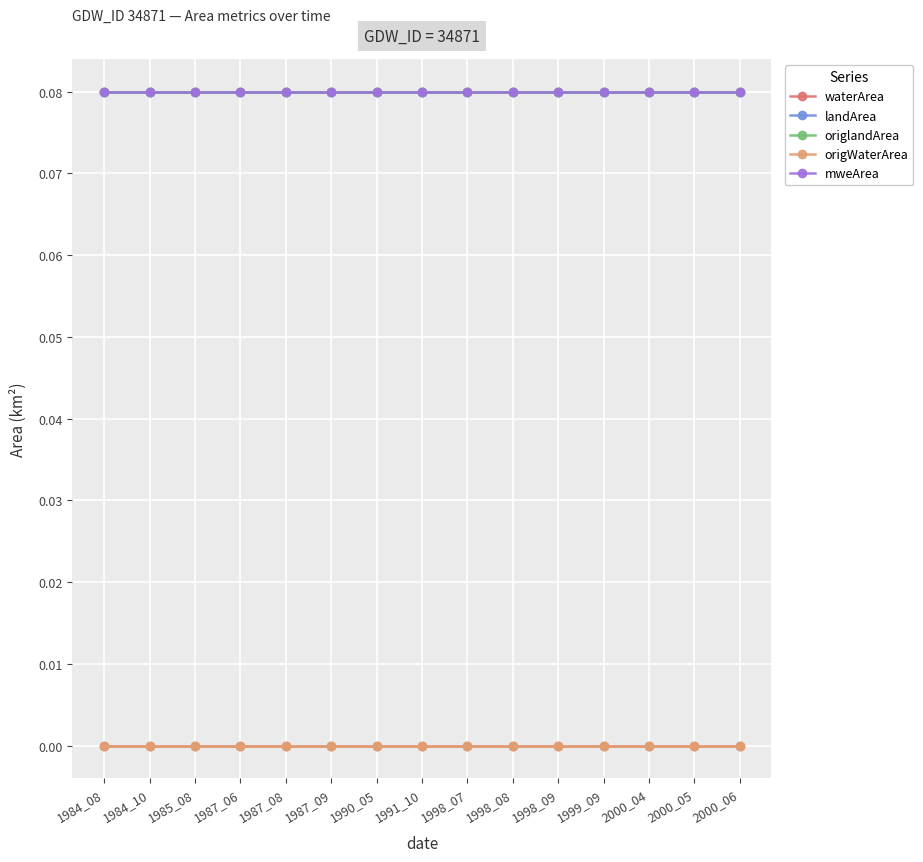

Rank the series by their maximum value, from lowest to highest.

waterArea, origWaterArea, landArea, origlandArea, mweArea